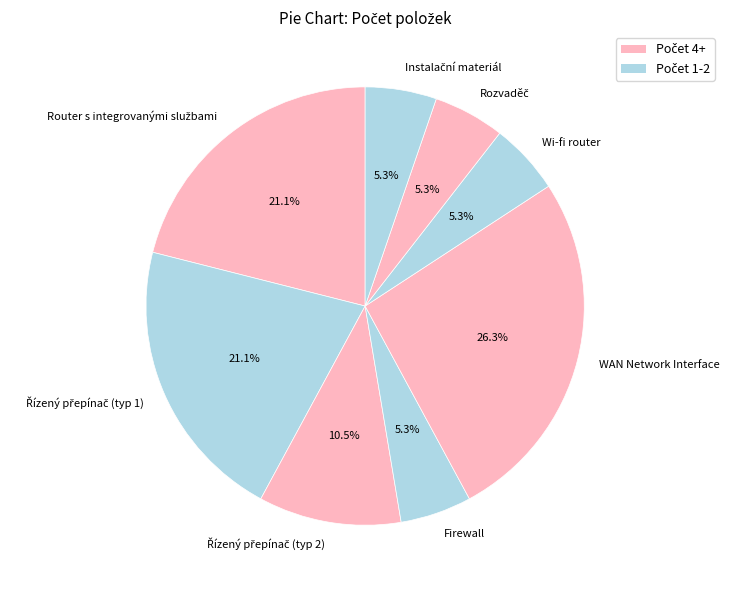

What is the largest slice in the pie chart?

WAN Network Interface